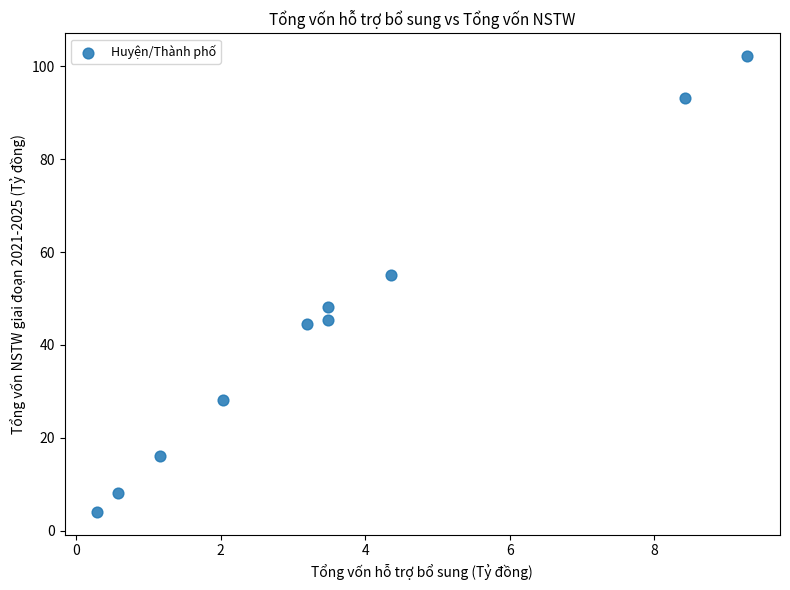

What Y value in the scatter plot is closest to 53?

55.0